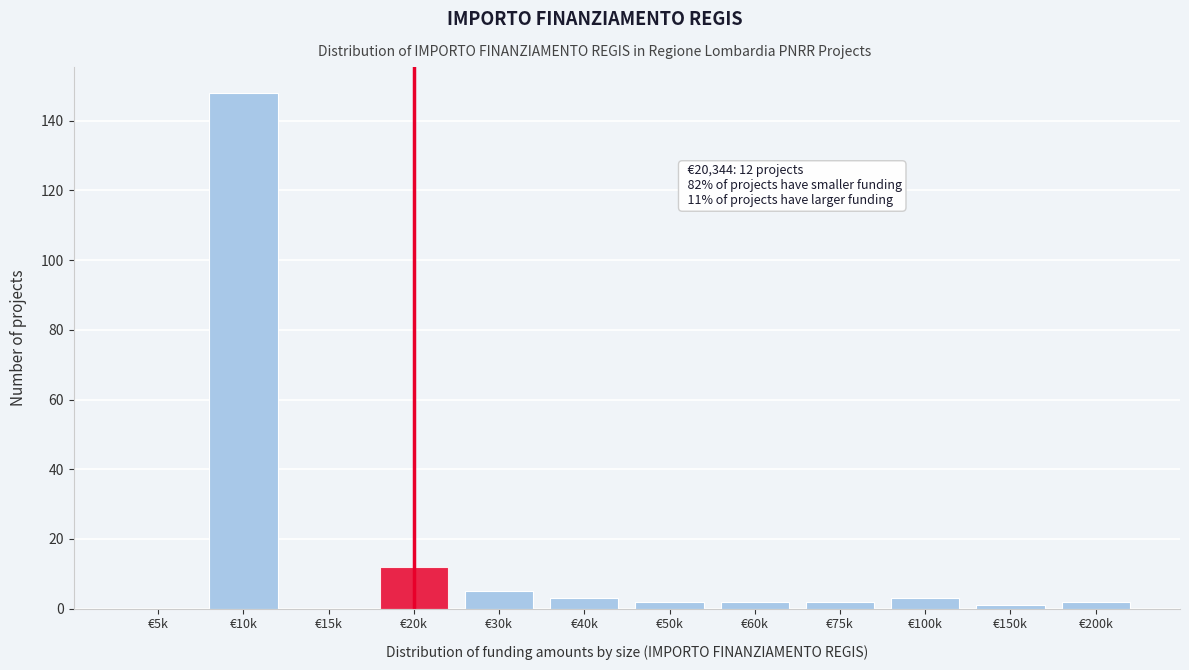

Reading left to right, what are all the values shown in this chart?

€5k=0	€10k=148	€15k=0	€20k=12	€30k=5	€40k=3	€50k=2	€60k=2	€75k=2	€100k=3	€150k=1	€200k=2